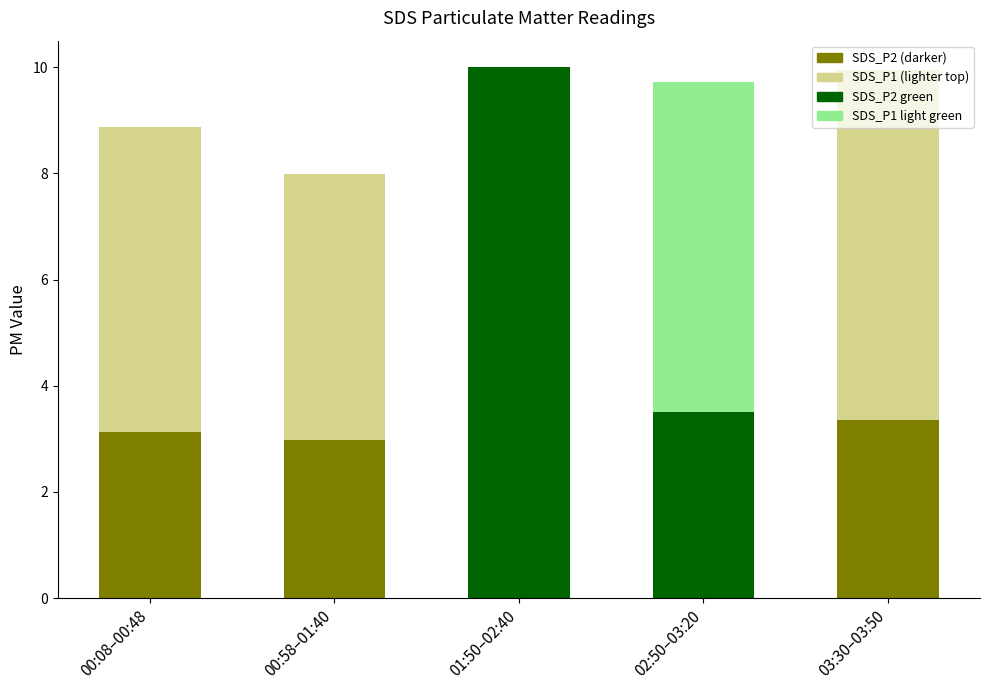

Are the bars horizontal?

No